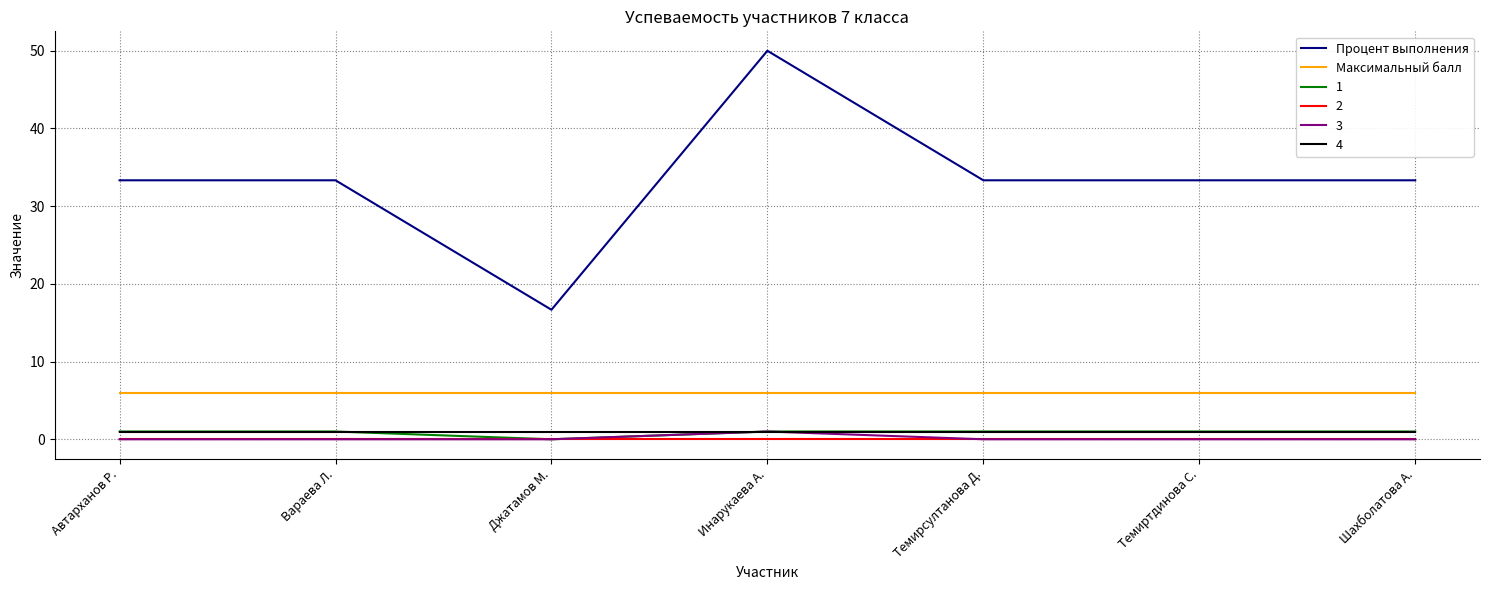

What is the difference between the maximum and second lowest values in the Процент выполнения series?

16.7